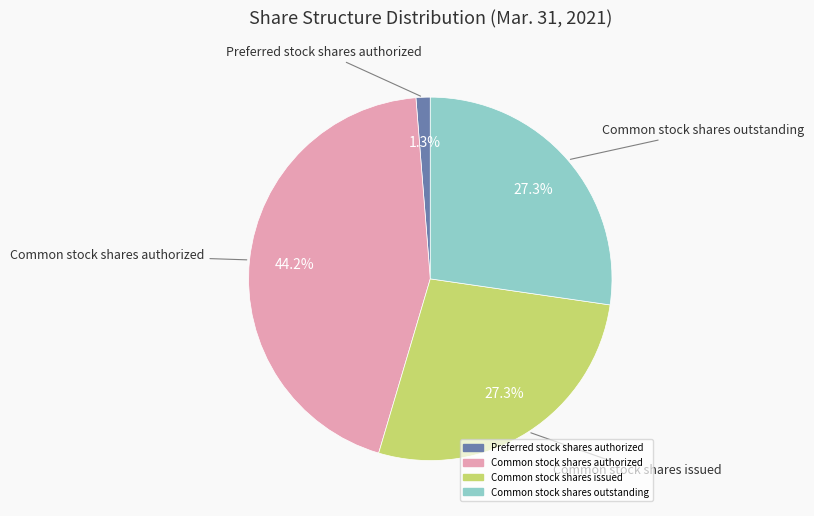

Is there any slice that represents more than half of the pie?

No